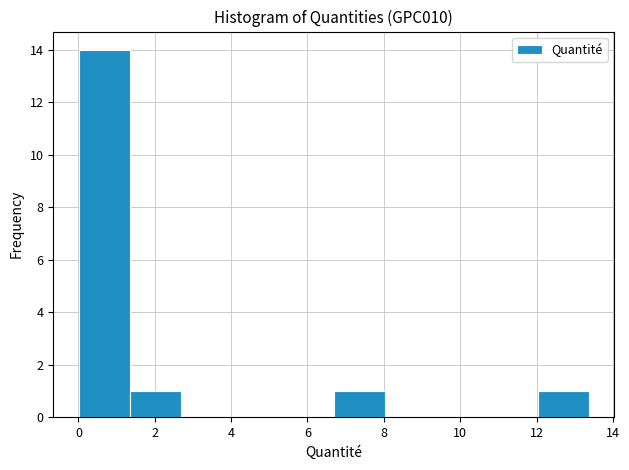

Reading left to right, list every bar in this chart as the range it spans on the x-axis followed by its height. Neither the bar edges nor the heights are printed on the chart, so give them approximately, as read against the axes.

0.0 to 1.4: 14
1.4 to 2.6: 1
2.6 to 4.0: 0
4.0 to 5.4: 0
5.4 to 6.6: 0
6.6 to 8.0: 1
8.0 to 9.4: 0
9.4 to 10.6: 0
10.6 to 12.0: 0
12.0 to 13.4: 1